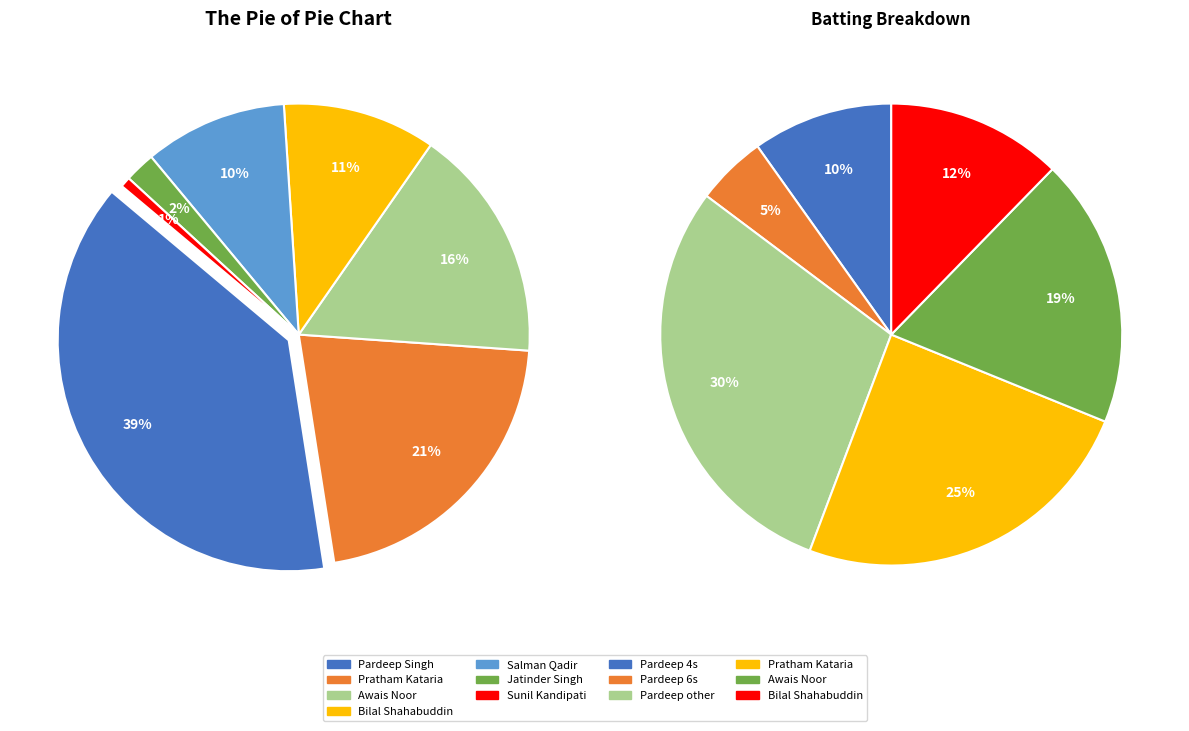

To the nearest percent, what percentage of the pie is Pratham Kataria?

21%